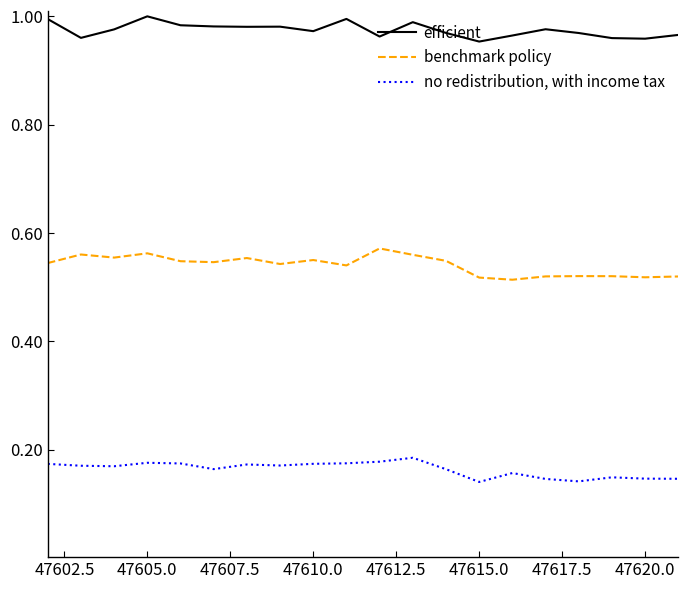

True or false: benchmark policy and no redistribution, with income tax intersect in this chart.

False